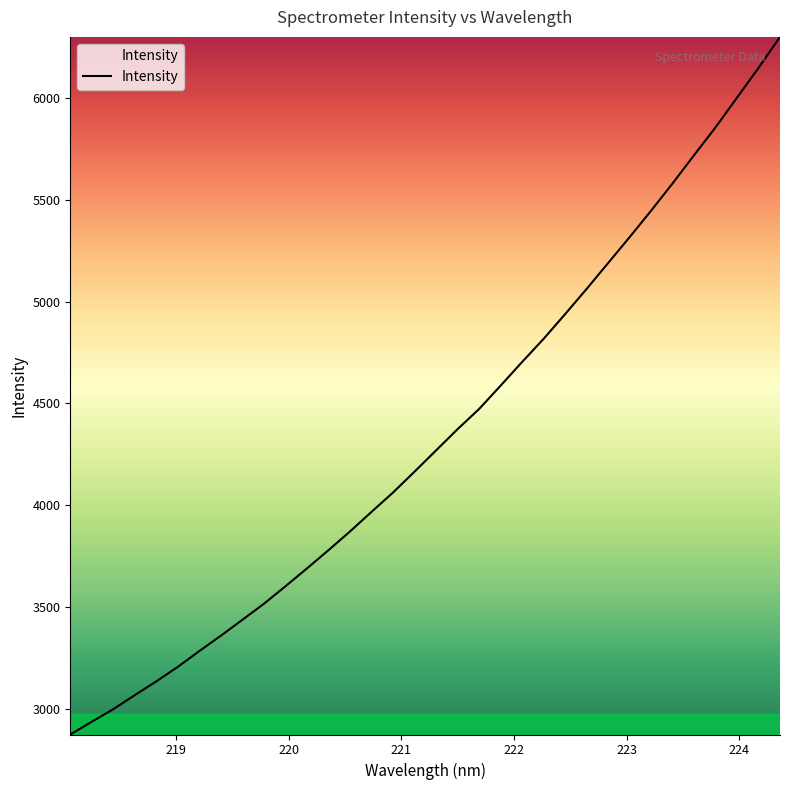

What is the greatest value displayed?

6300.3